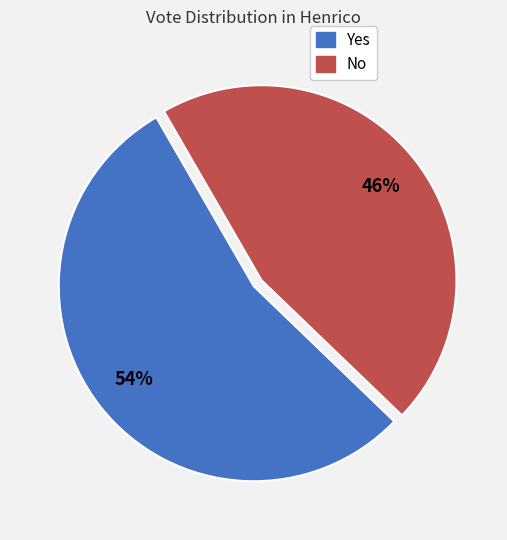

Does any single category account for the majority?

Yes